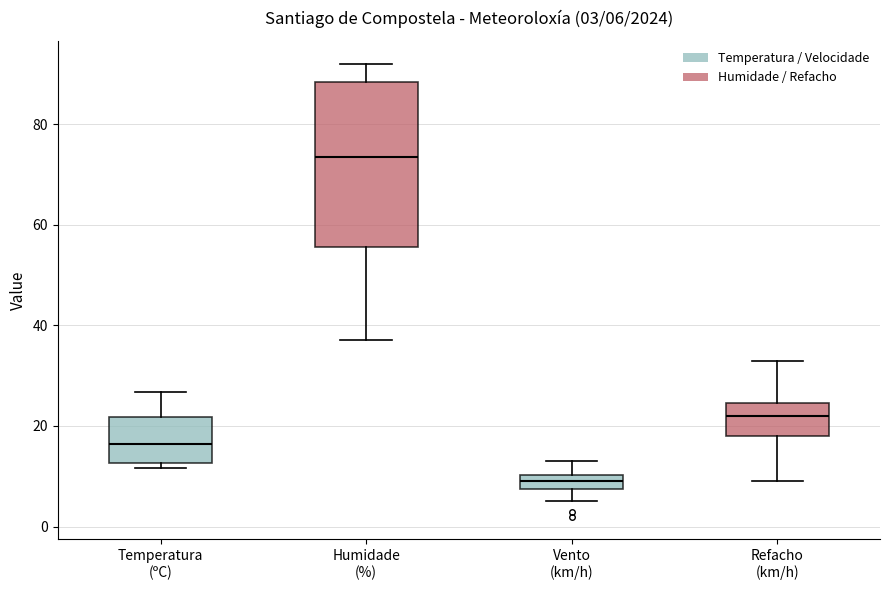

Which box is the tallest, from its lower edge to its upper edge?

Humidade (%)